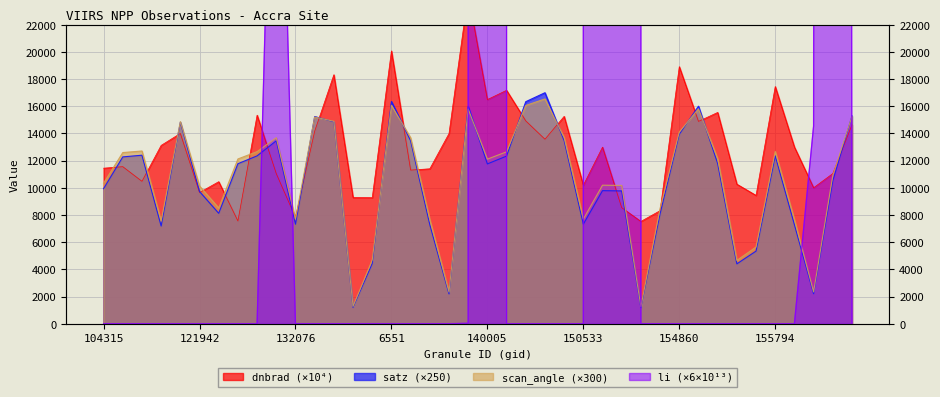

What is the label of the 6th point from the right?

155612